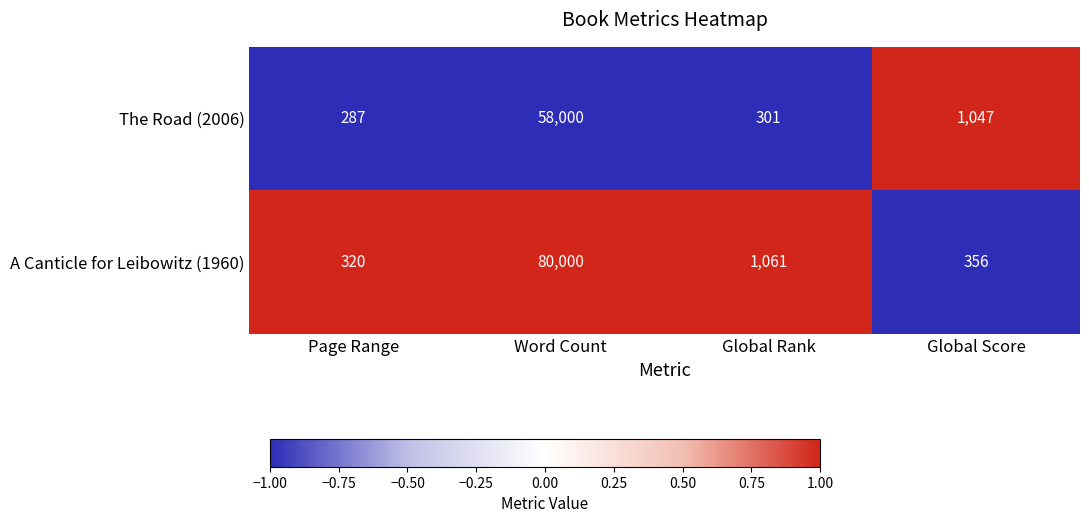

What is the total value across all series at Page Range?

607